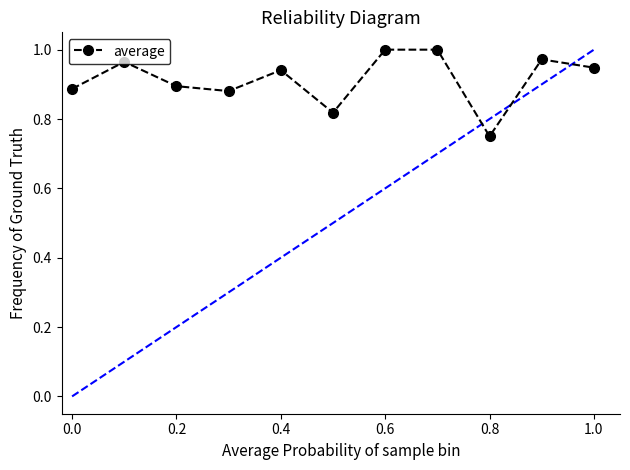

How many points are lower than both their immediate neighbors (excluding endpoints)?

3